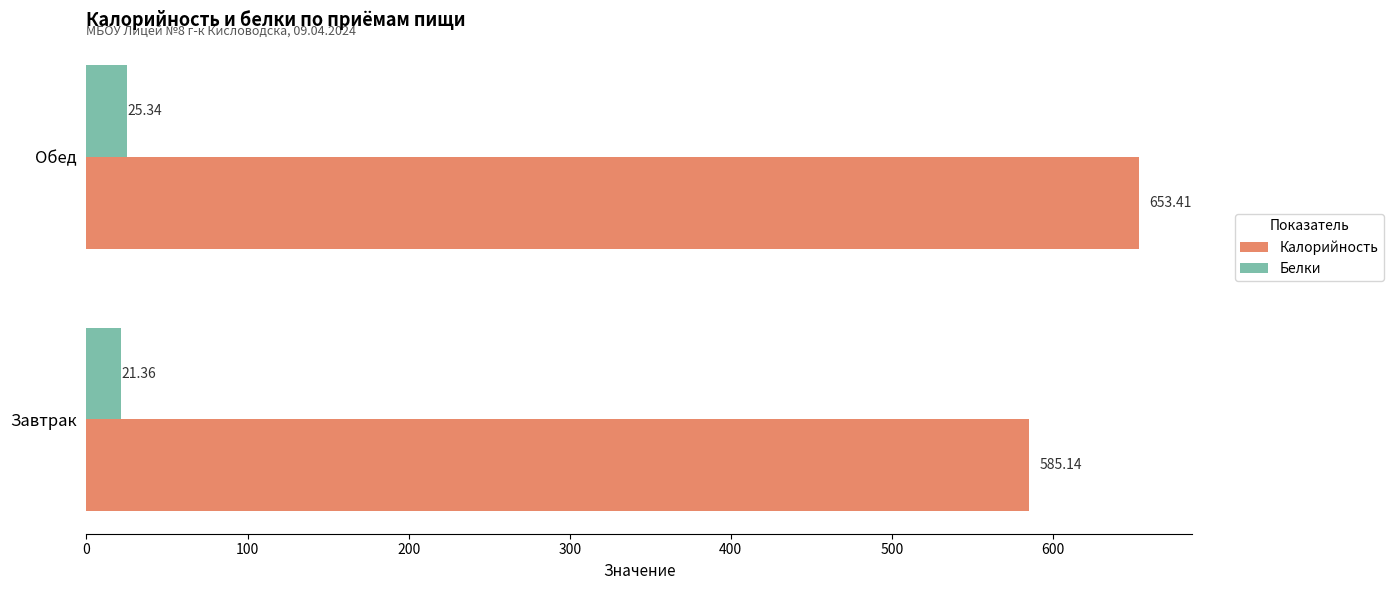

Rank the series by their maximum value, from lowest to highest.

Белки, Калорийность